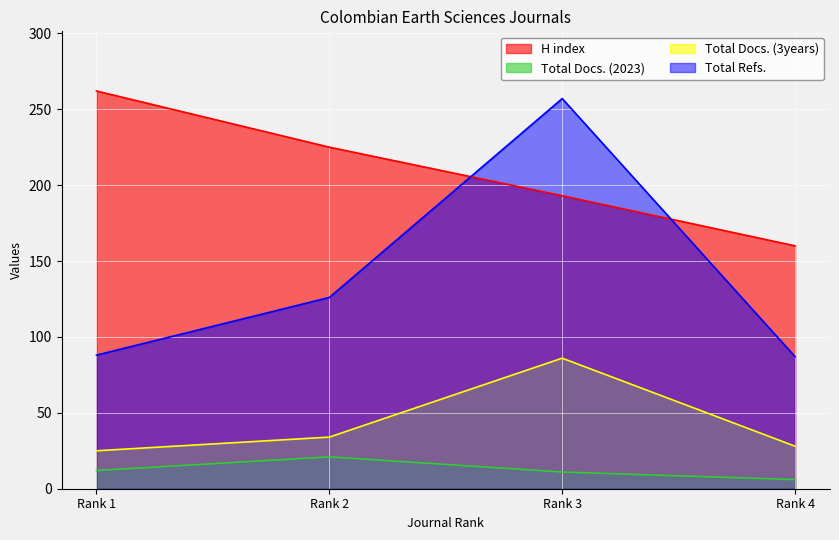

What is the difference between the maximum and second lowest values in the Total Docs. (2023) series?

10